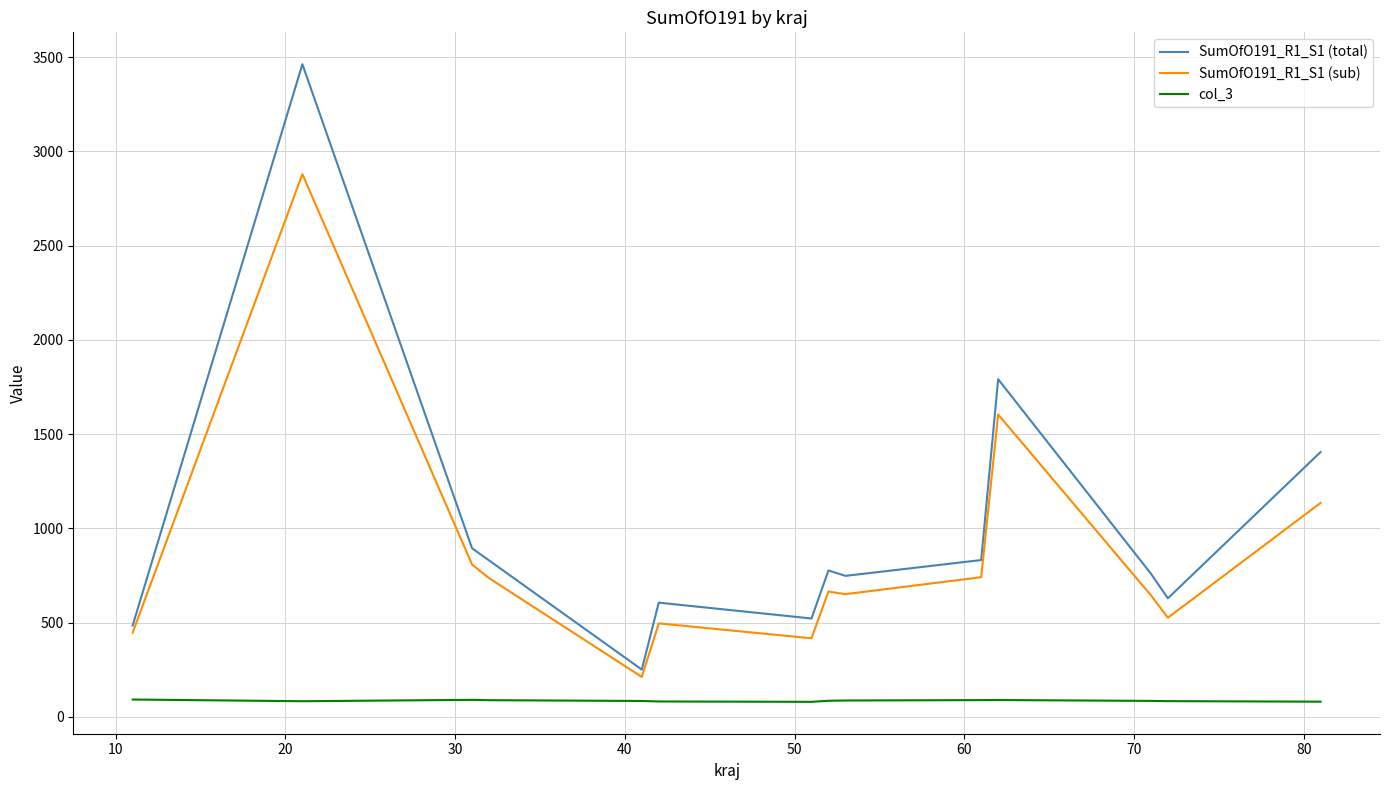

True or false: SumOfO191_R1_S1 (sub) has more than 0 interior local peaks.

True